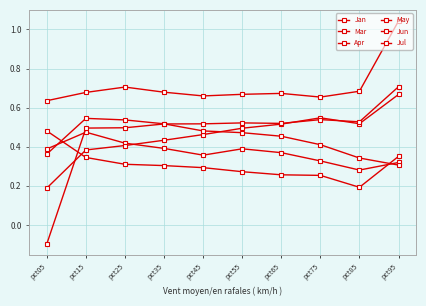

Between pct35 and pct45, which is larger?

pct35